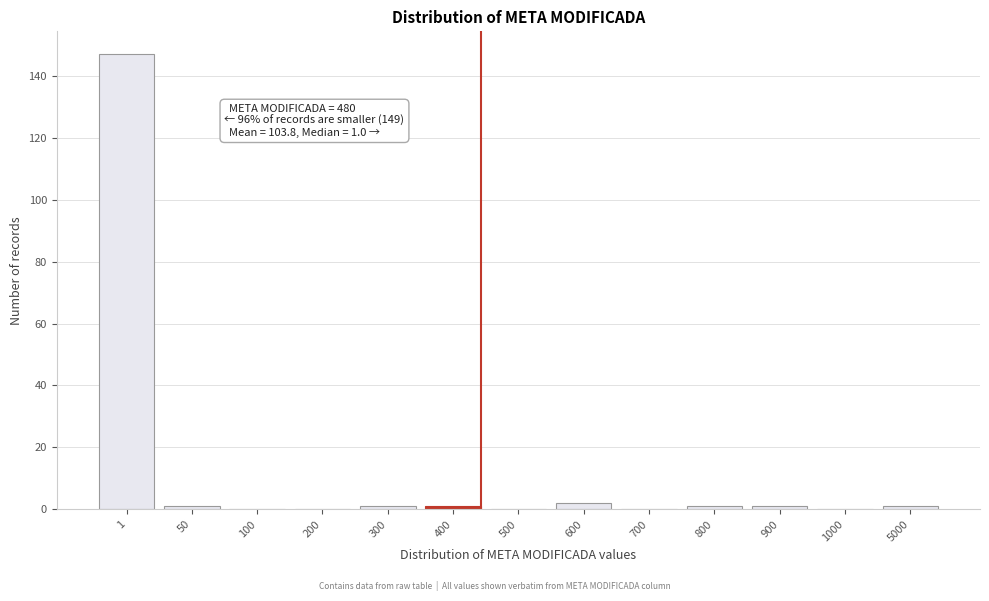

Reading right to left, list all the values displayed in this chart.

5000=1	1000=0	900=1	800=1	700=0	600=2	500=0	400=1	300=1	200=0	100=0	50=1	1=147